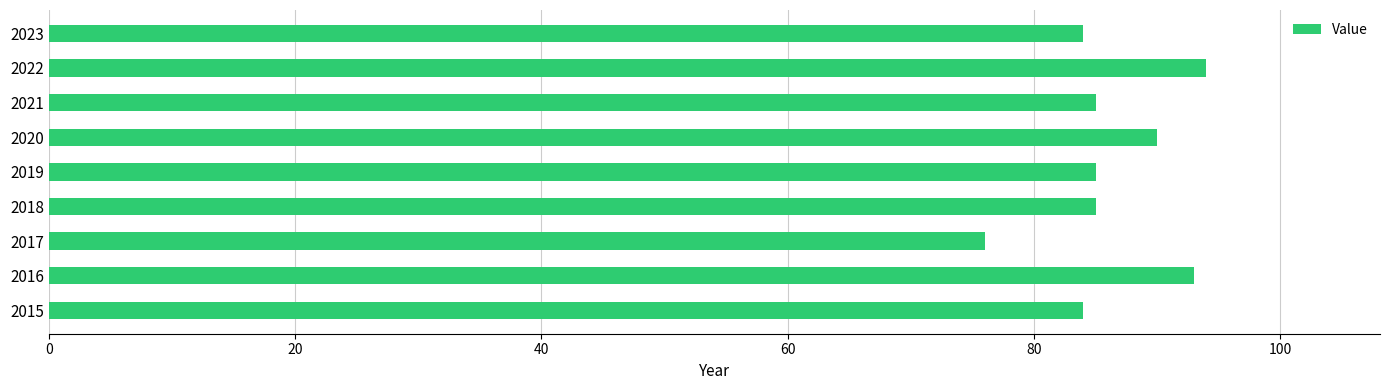

What is the change in value from 2015 to 2022?

+10